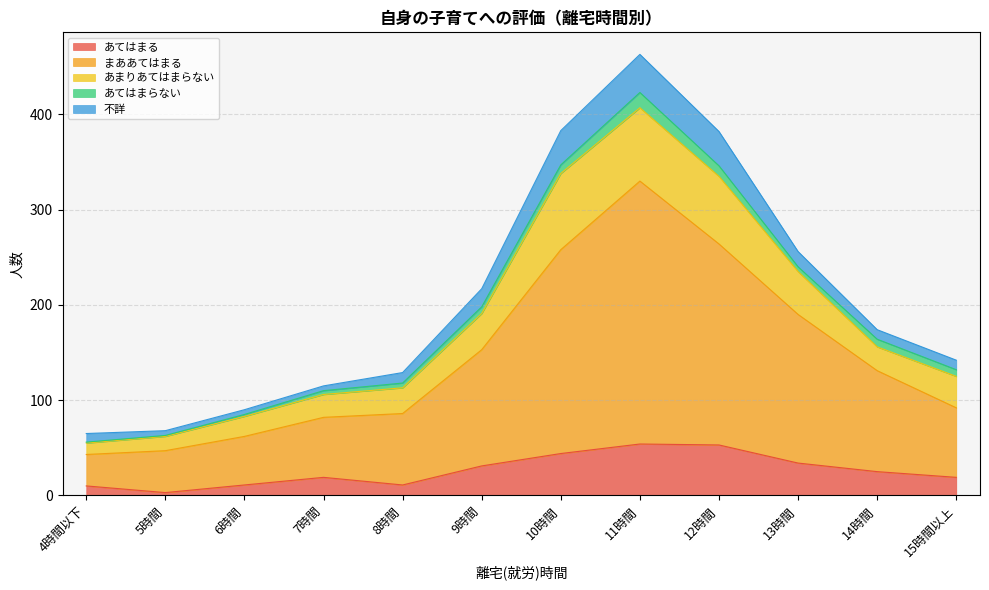

What is the sum of the あてはまる values at 11時間 and 13時間?

88